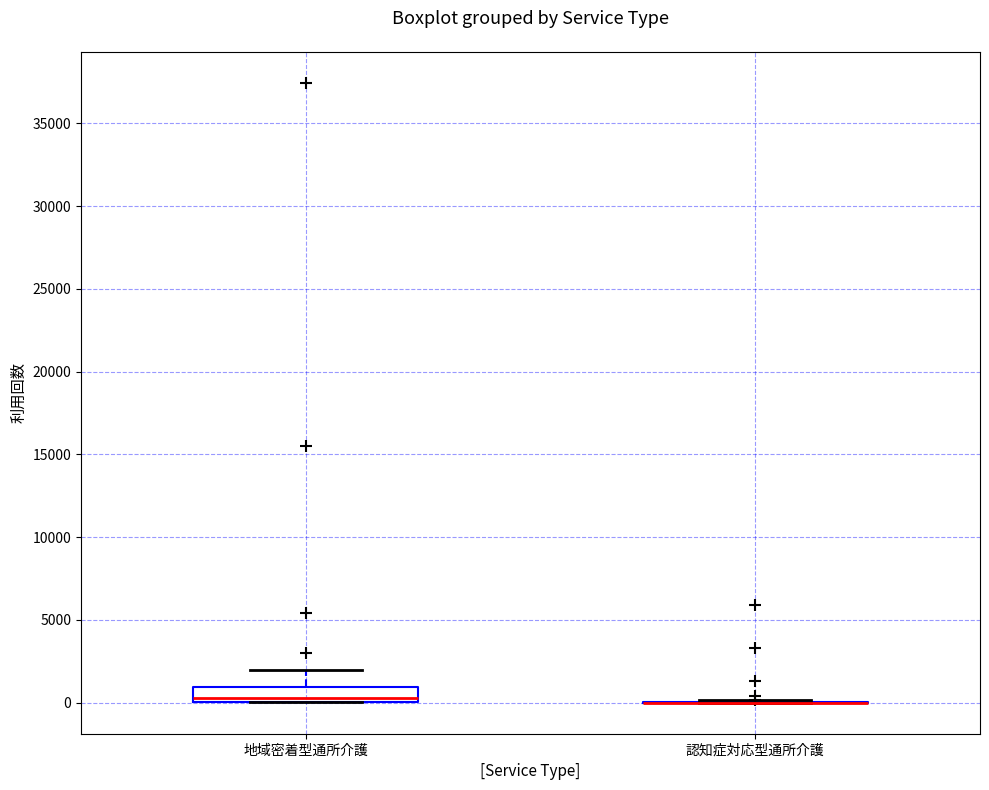

Reading left to right, transcribe this box plot: for each box, give where its median line is, the range the box spans, and where its two whiskers end, as read against the y-axis. The values are not printed on the chart, so give them approximately, as read against the axis.

地域密着型通所介護: median 500, box 0 to 1000, whiskers 0 to 2000
認知症対応型通所介護: box collapsed to a line at 0, whiskers 0 to 0